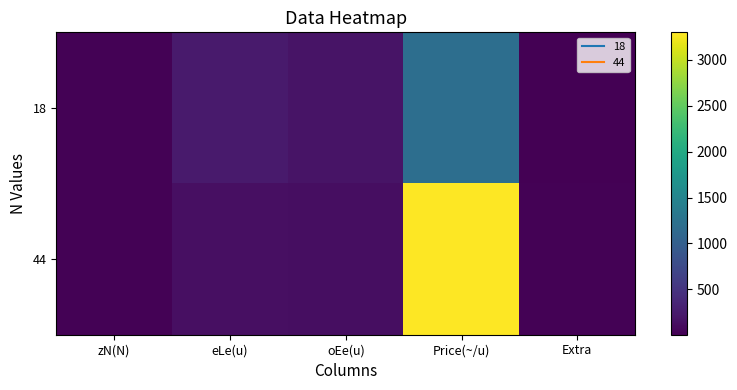

Between oEe(u) and Price(~/u), which series saw the biggest shift?

44